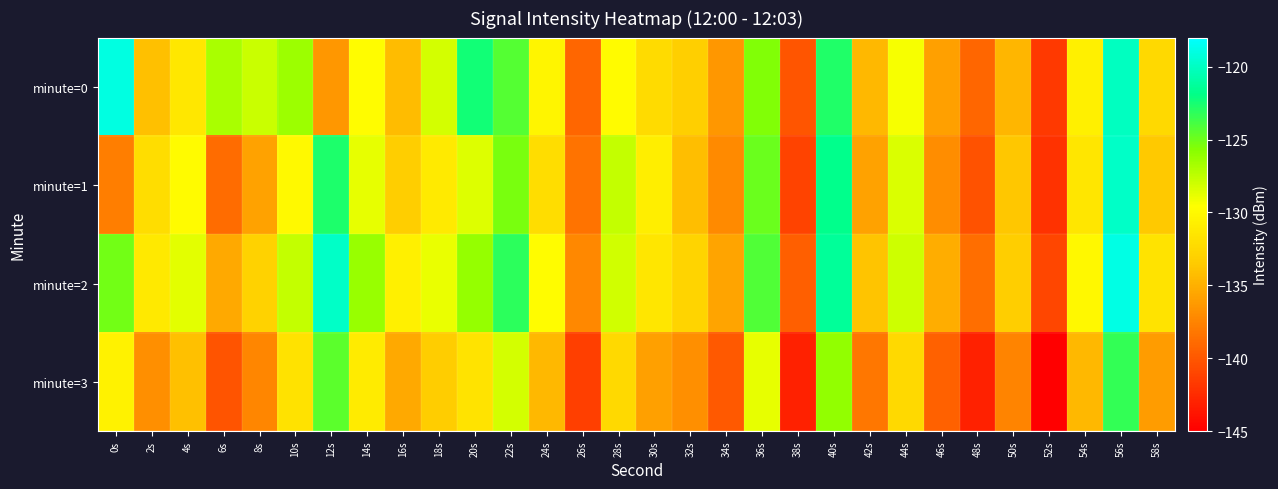

At which category is the sum across all series the highest?

56s